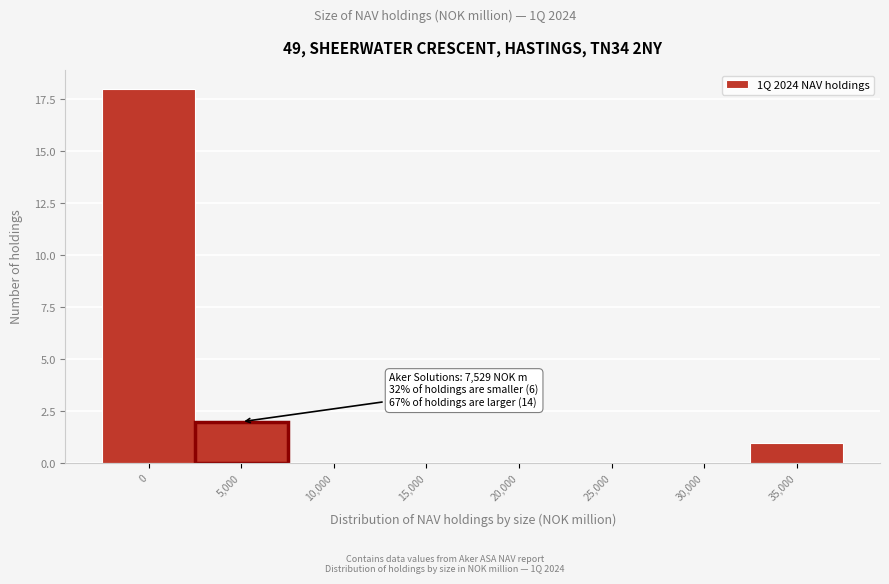

Reading right to left, transcribe all the data shown in this chart.

35,000=1	30,000=0	25,000=0	20,000=0	15,000=0	10,000=0	5,000=2	0=18